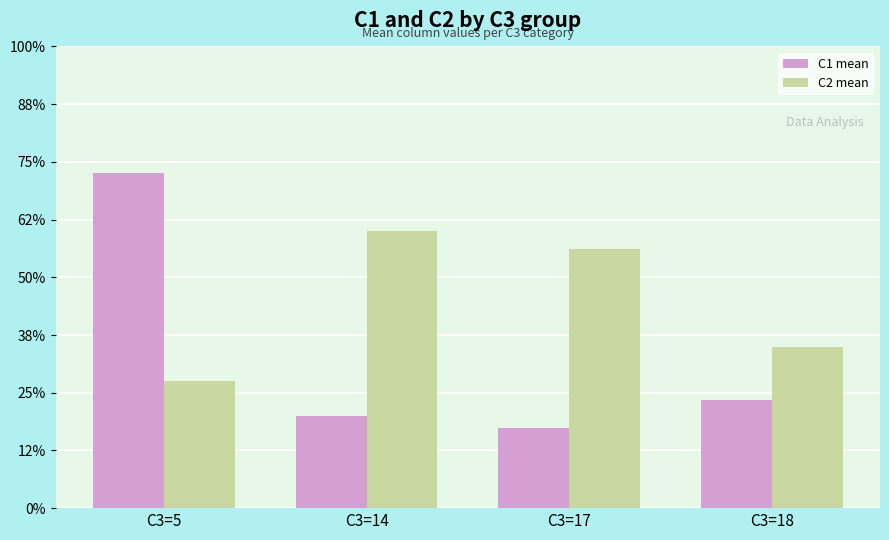

Where is C1 mean nearest to the value 8?

C3=18